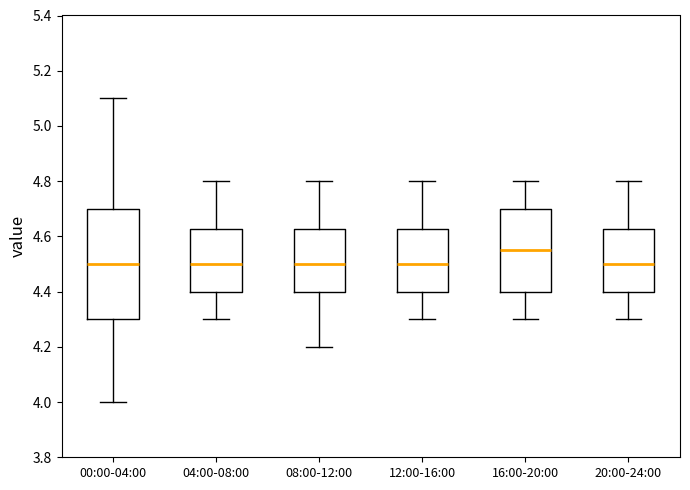

Reading left to right, read every box against the y-axis: the position of its median line, the range the box covers, and the ends of its whiskers. The values are not printed on the chart, so give them approximately, as read against the axis.

00:00-04:00: median 4.50, box 4.30 to 4.70, whiskers 4.00 to 5.10
04:00-08:00: median 4.50, box 4.40 to 4.62, whiskers 4.30 to 4.80
08:00-12:00: median 4.50, box 4.40 to 4.62, whiskers 4.20 to 4.80
12:00-16:00: median 4.50, box 4.40 to 4.62, whiskers 4.30 to 4.80
16:00-20:00: median 4.56, box 4.40 to 4.70, whiskers 4.30 to 4.80
20:00-24:00: median 4.50, box 4.40 to 4.62, whiskers 4.30 to 4.80